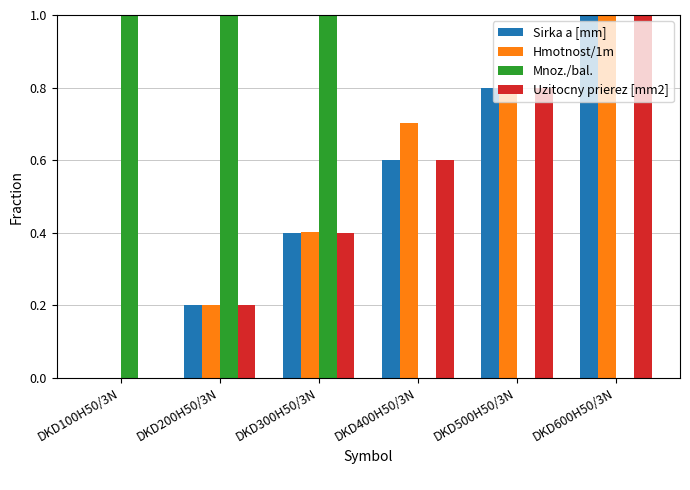

Reading right to left, transcribe all the data shown in this chart.

Sirka a [mm]: 1.0	0.8	0.6	0.4	0.2	0.0
Hmotnost/1m: 1.0	0.8	0.7	0.4	0.2	0.0
Mnoz./bal.: 0.0	0.0	0.0	1.0	1.0	1.0
Uzitocny prierez [mm2]: 1.0	0.8	0.6	0.4	0.2	0.0